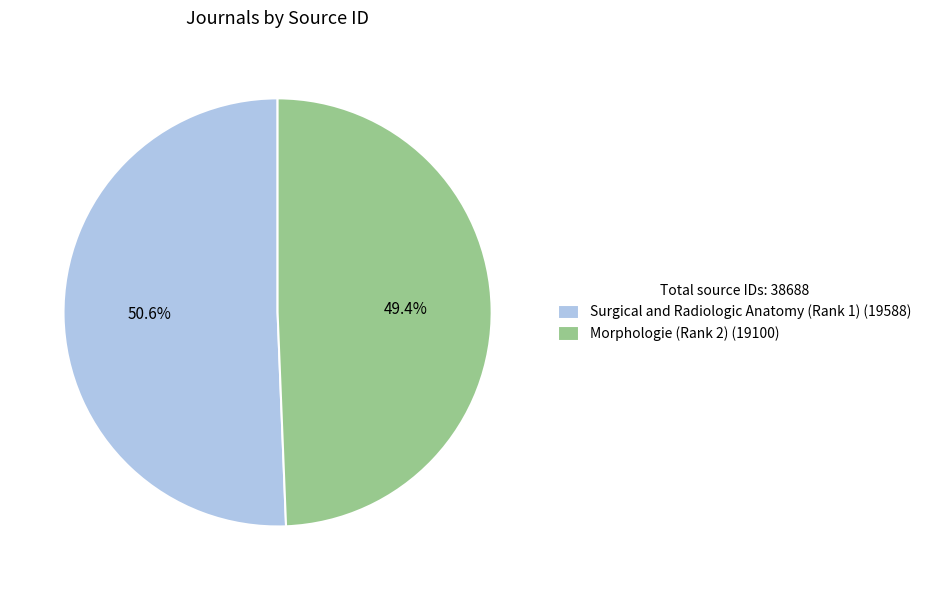

Is it true that Surgical and Radiologic Anatomy (Rank 1) is 45% of the pie?

False